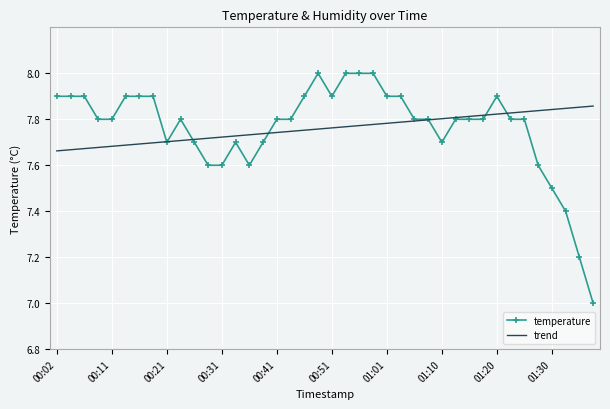

What is the greatest value displayed?

8.0